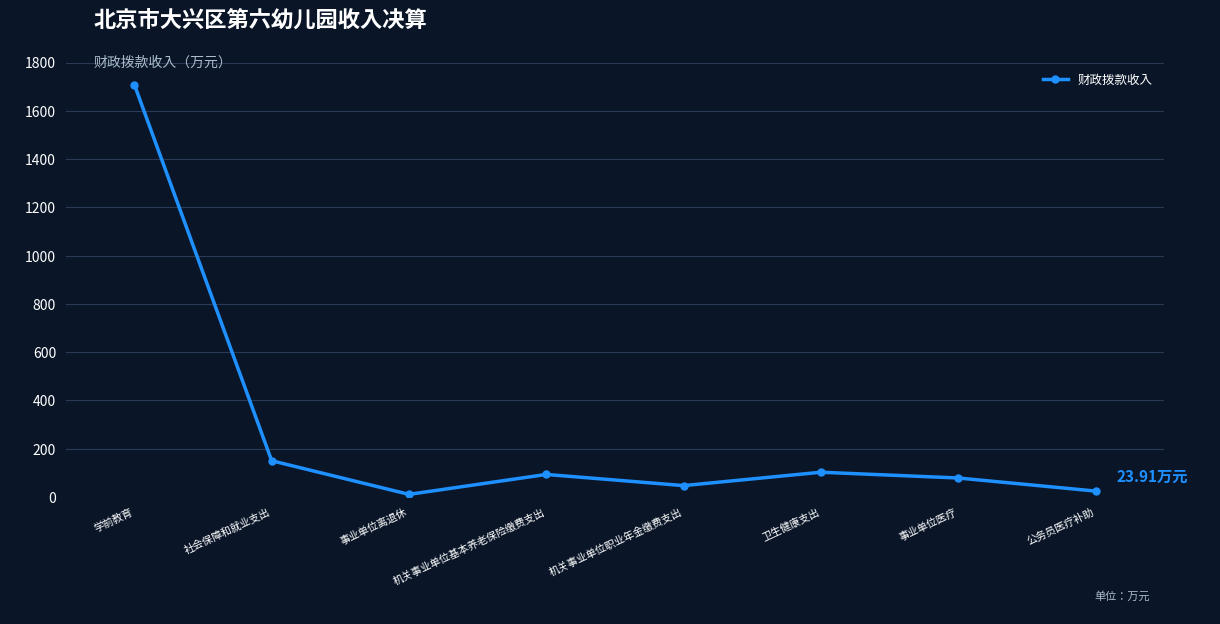

What is the change in value from 机关事业单位基本养老保险缴费支出 to 机关事业单位职业年金缴费支出?

-46.2